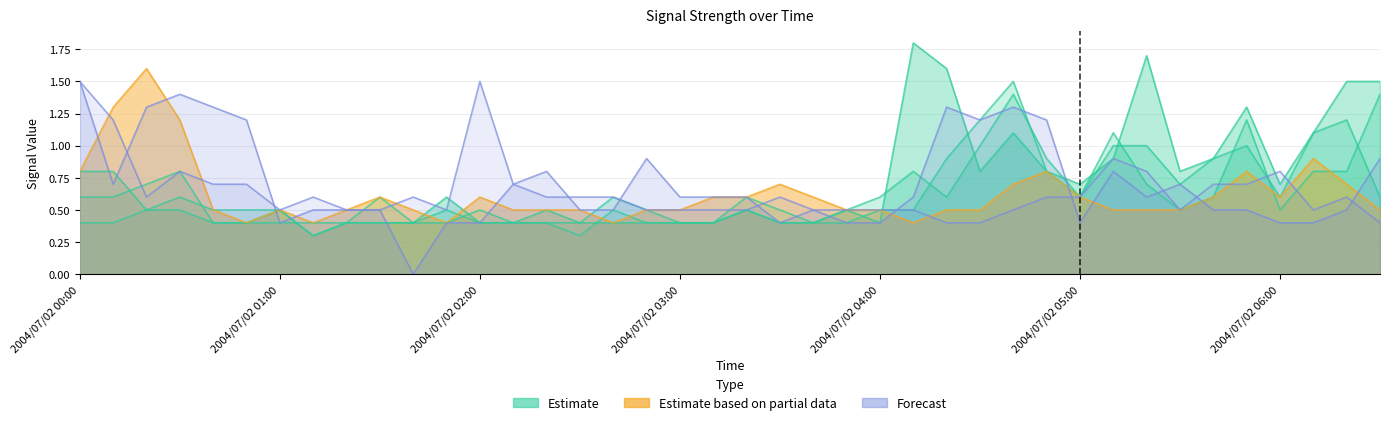

What is the greatest value displayed?

1.8